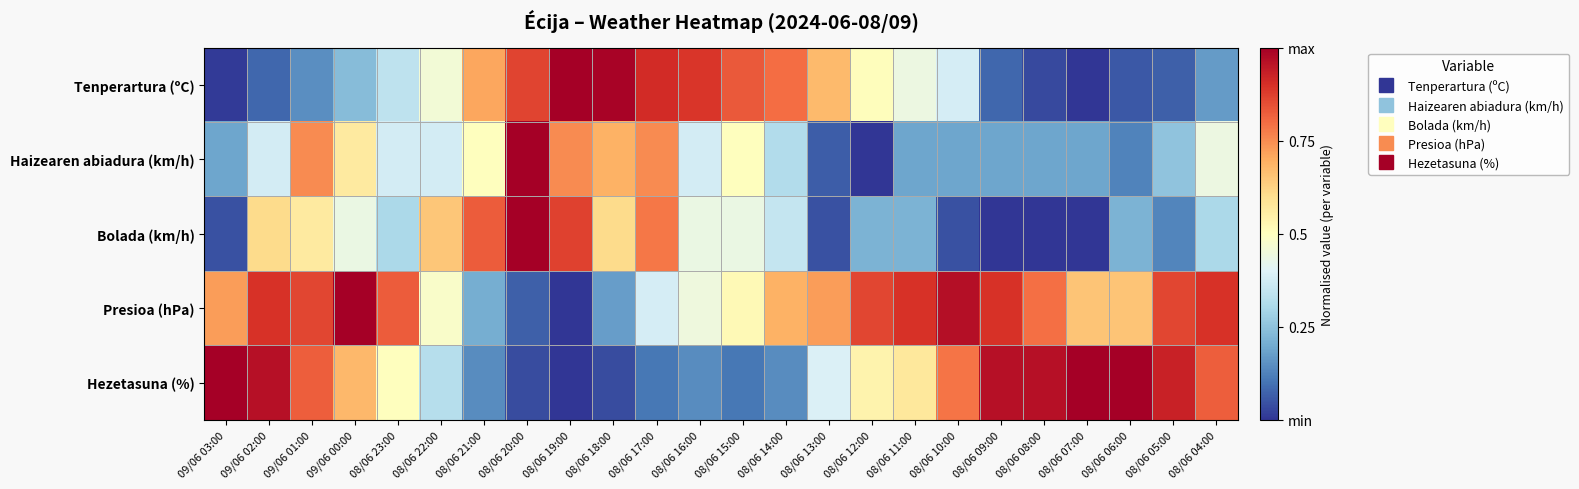

Which series changed the most between 08/06 12:00 and 08/06 08:00?

Tenperartura (ºC)